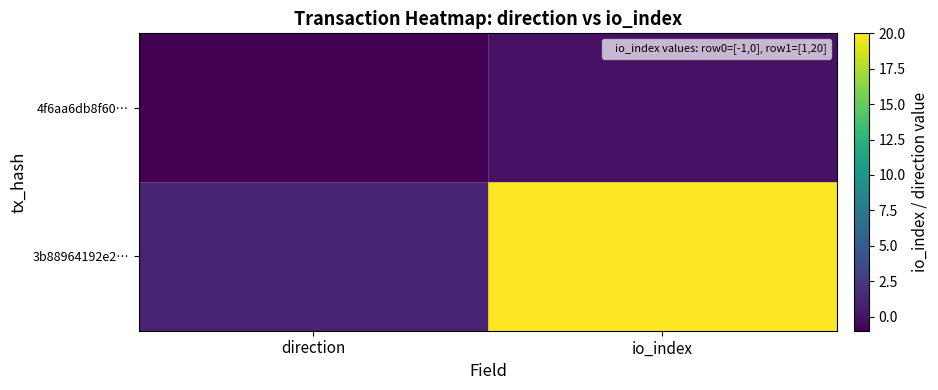

Which series has the largest total across all categories?

3b88964192e2…